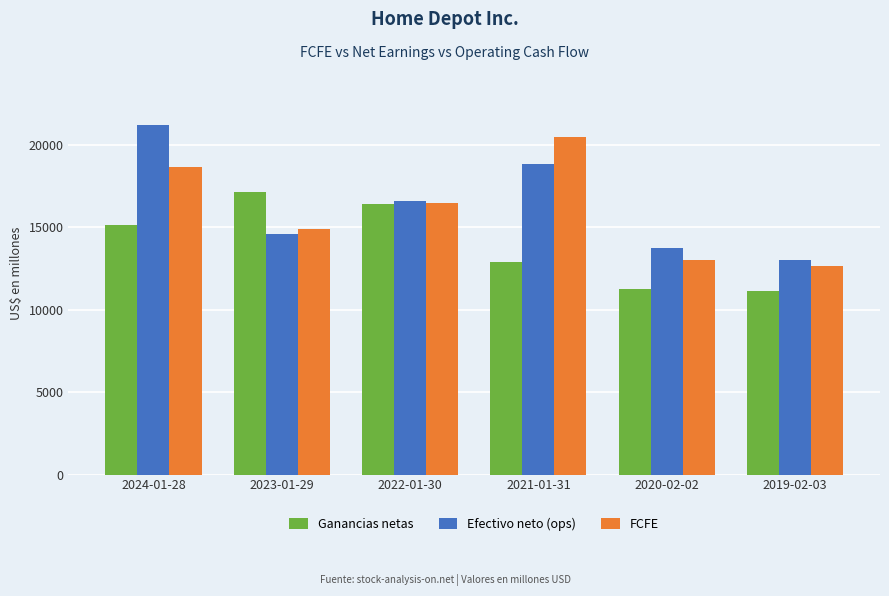

The FCFE series shows 7776 at 2022-01-30. True or false?

False